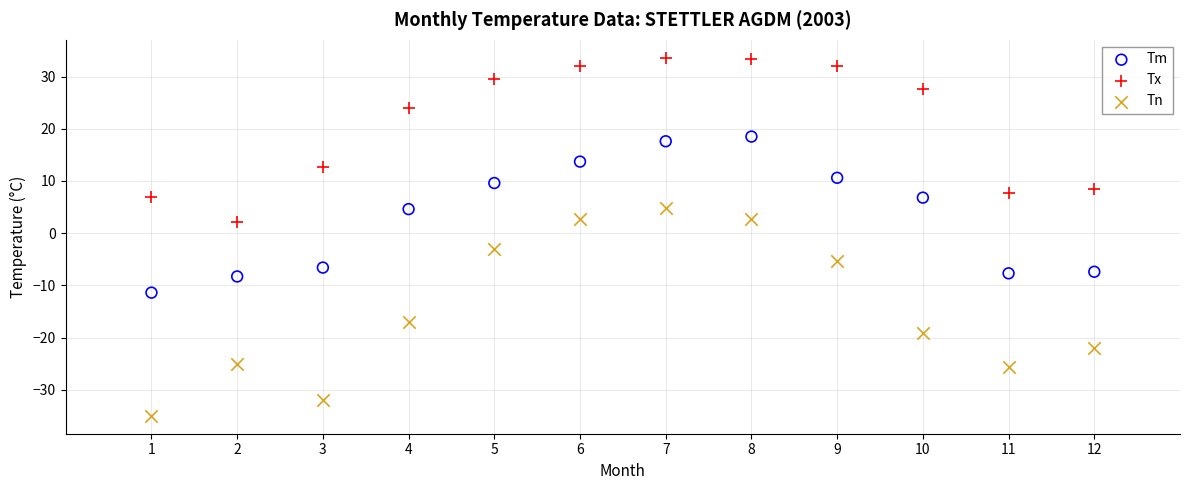

Across all data points, what is the range of X values (max minus min)?

11.0